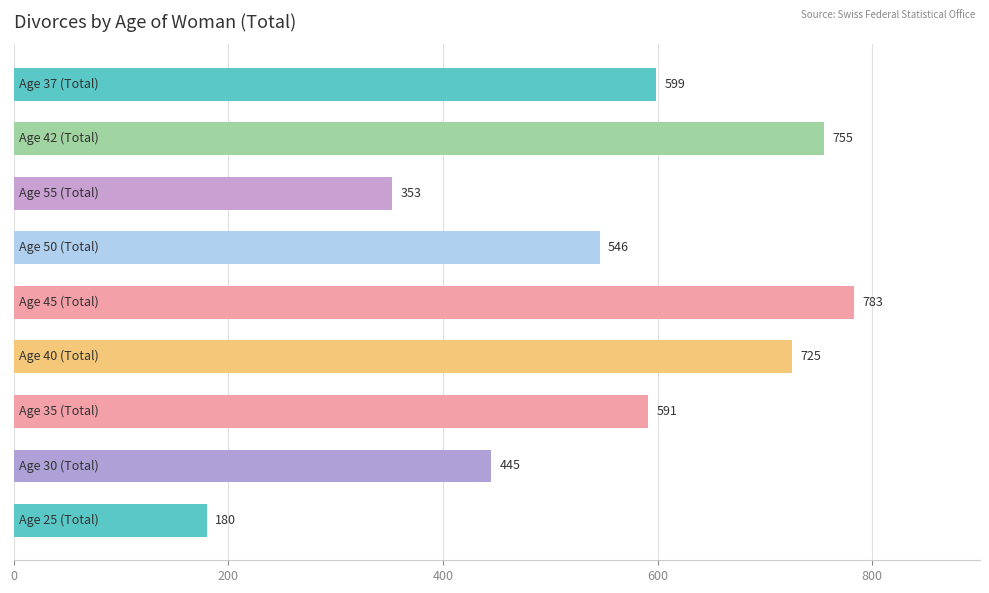

Count the number of data series in this chart.

1